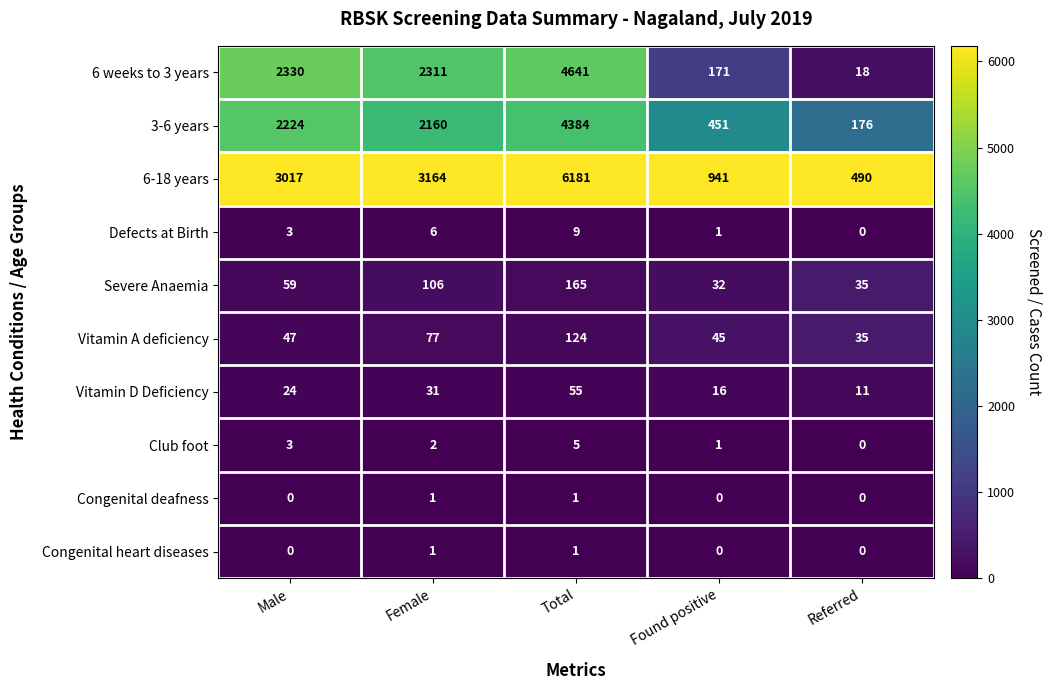

What is the total value across all series at Male?

7707